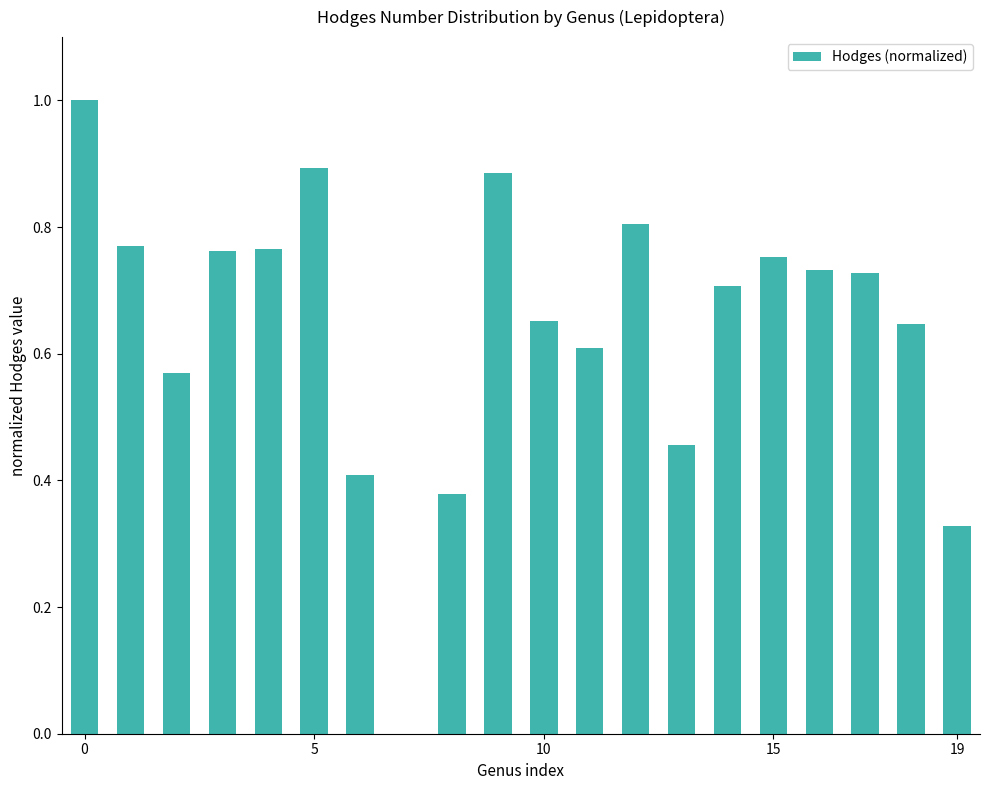

Are the bars horizontal?

No